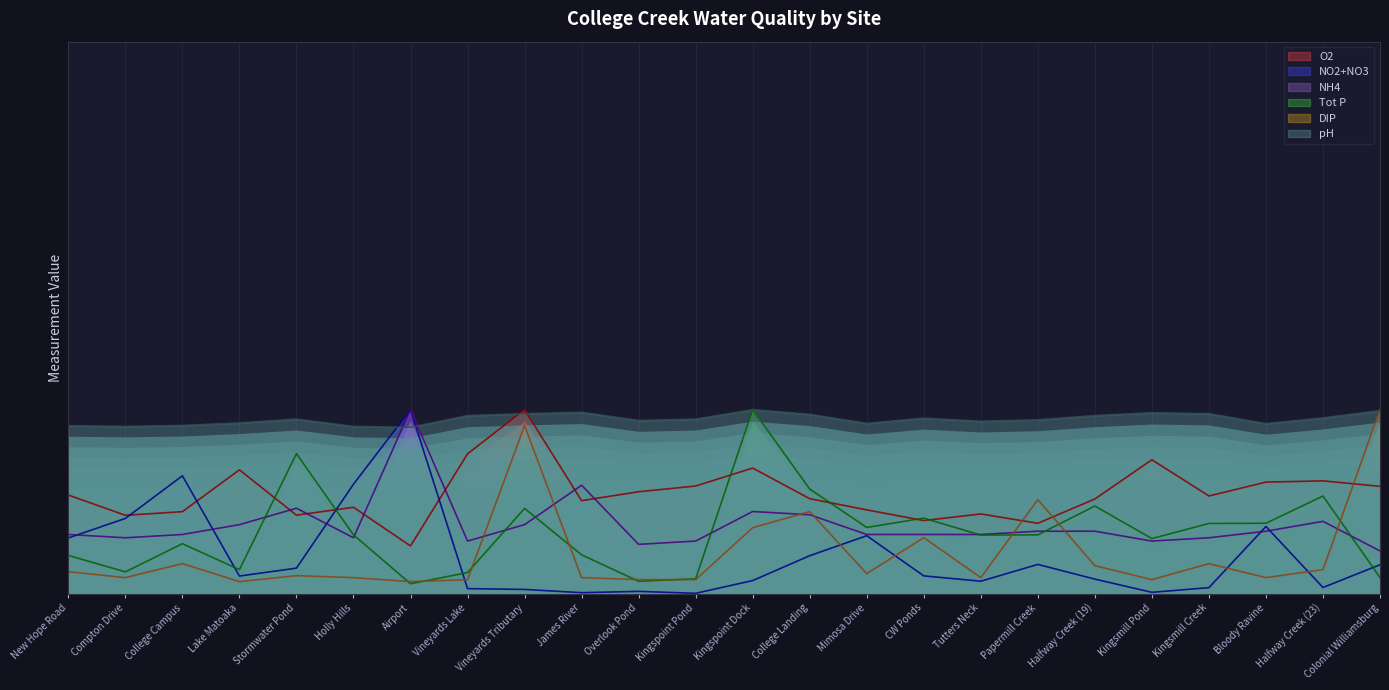

Which series changed the most between Vineyards Lake and Tutters Neck?

O2